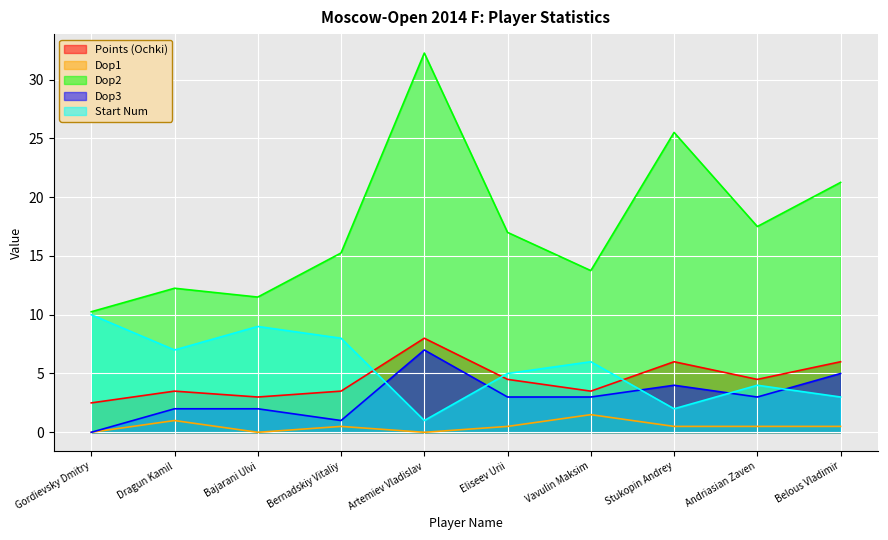

What is the total value across all series at Bernadskiy Vitaliy?

28.2